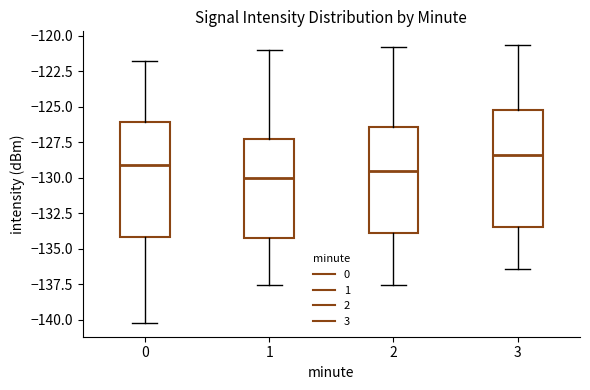

Reading left to right, read every box against the y-axis: the position of its median line, the range the box covers, and the ends of its whiskers. The values are not printed on the chart, so give them approximately, as read against the axis.

0: median -129.0, box -134.0 to -126.0, whiskers -140.0 to -122.0
1: median -130.0, box -134.0 to -127.5, whiskers -137.5 to -121.0
2: median -129.5, box -134.0 to -126.5, whiskers -137.5 to -121.0
3: median -128.5, box -133.5 to -125.5, whiskers -136.5 to -120.5